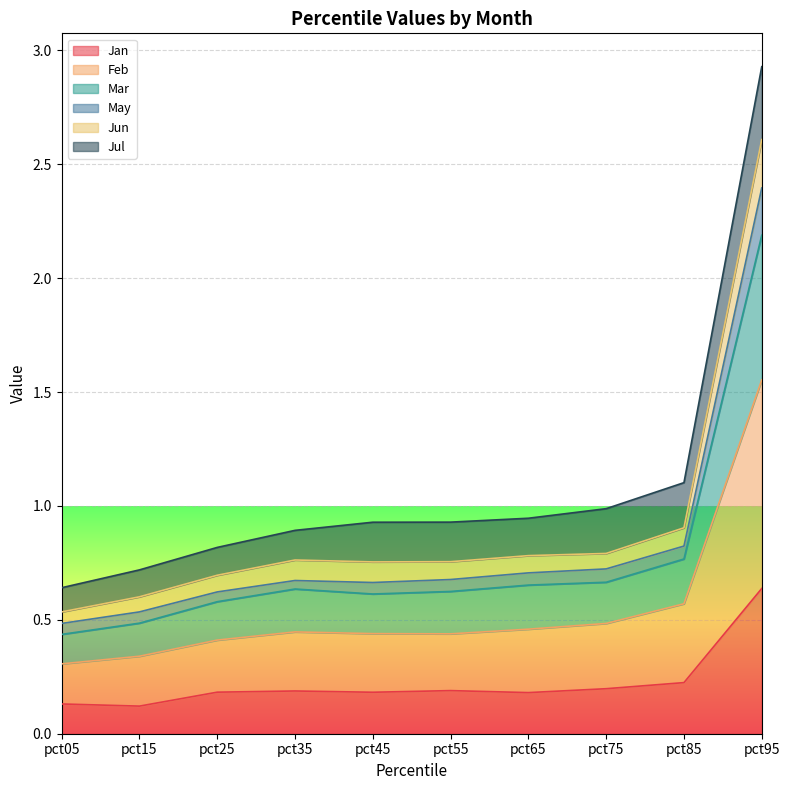

The value of Jan at pct65 is 0.2. True or false?

True